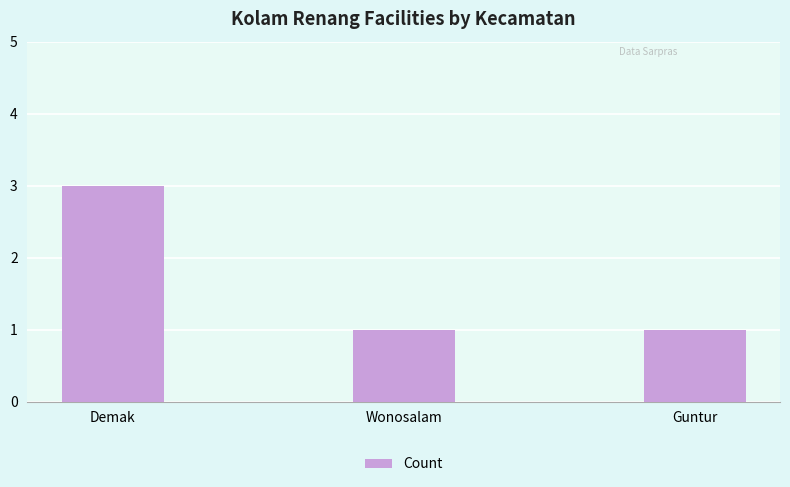

Count the values in the range 1 to 3.

3